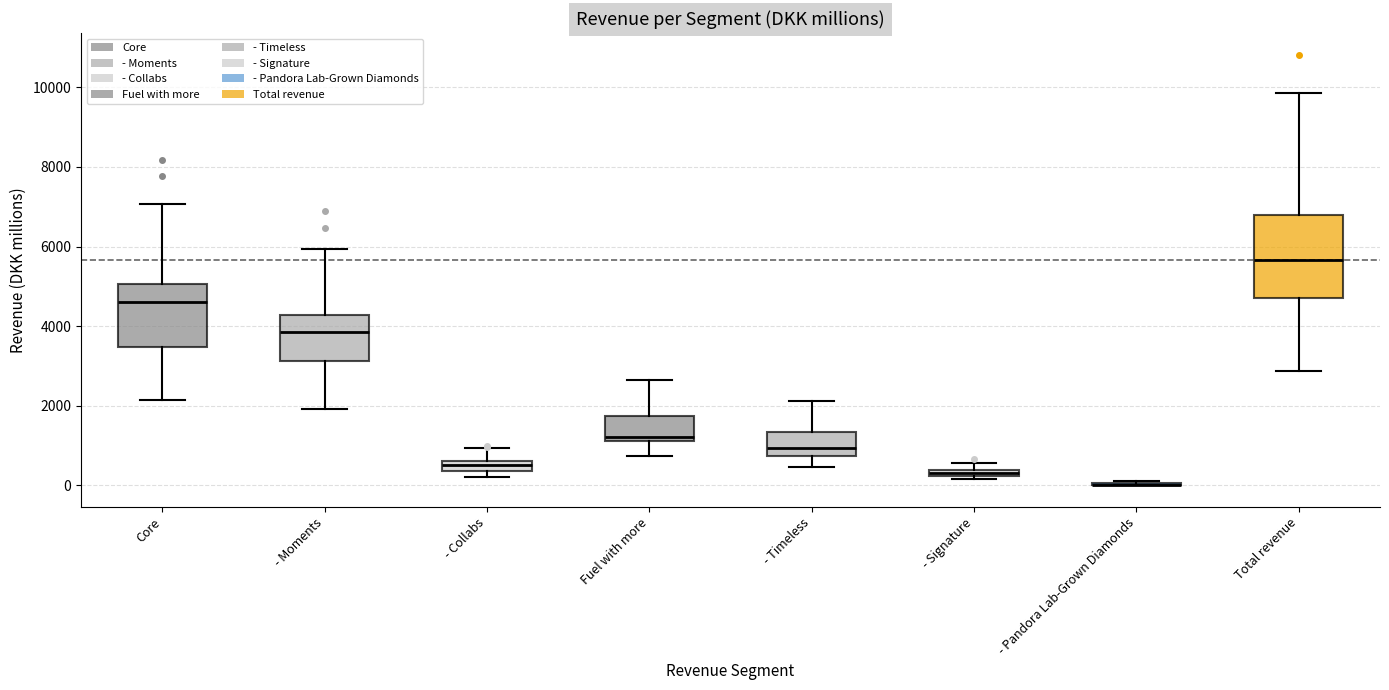

Where is the upper edge of the box for Total revenue on the y-axis? The values are not printed on the chart, so give them approximately, as read against the axis.

6800